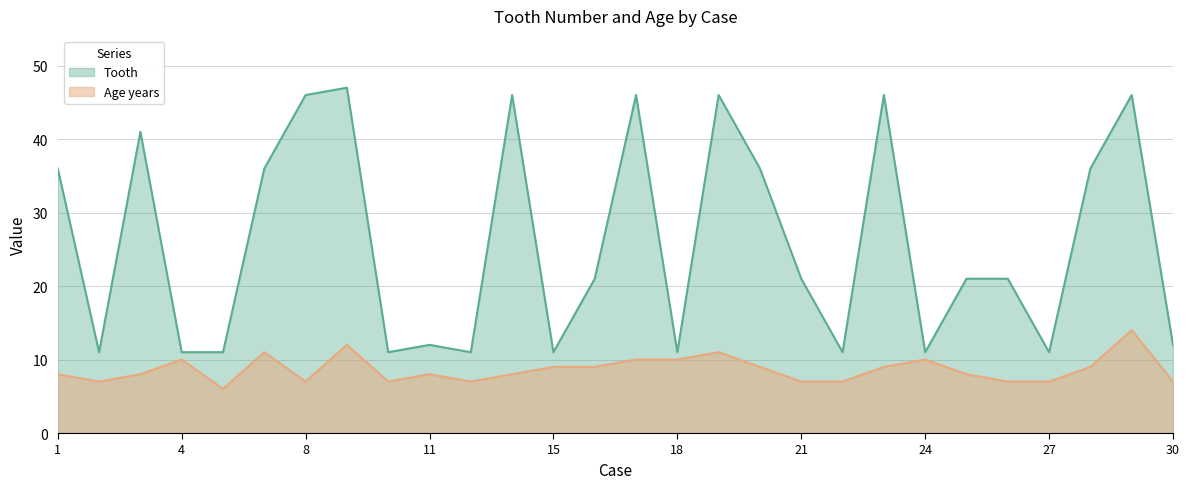

How many interior local valleys does the Age years series have?

5